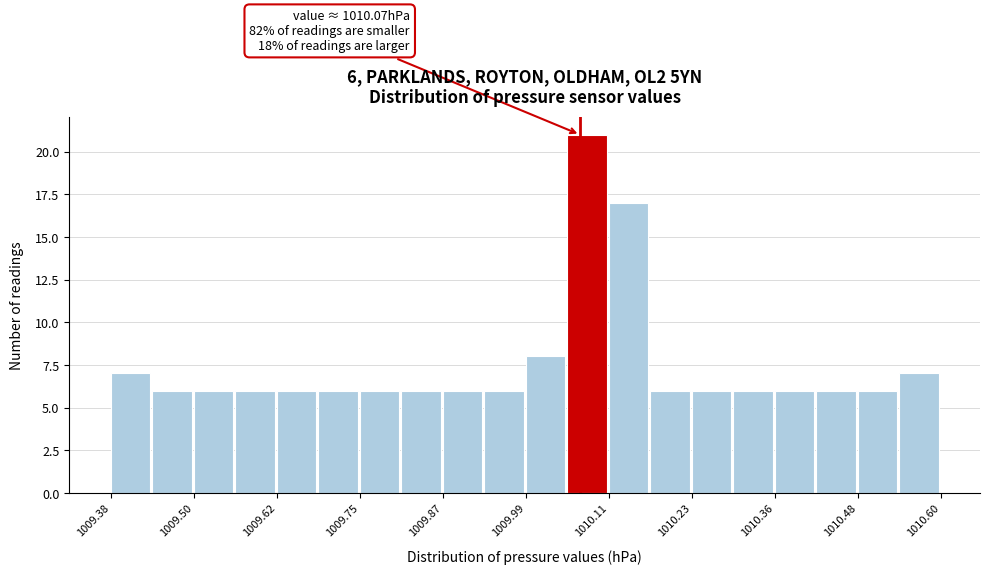

Read against the x-axis, roughly where is the centre of the tallest bar?

1010.08